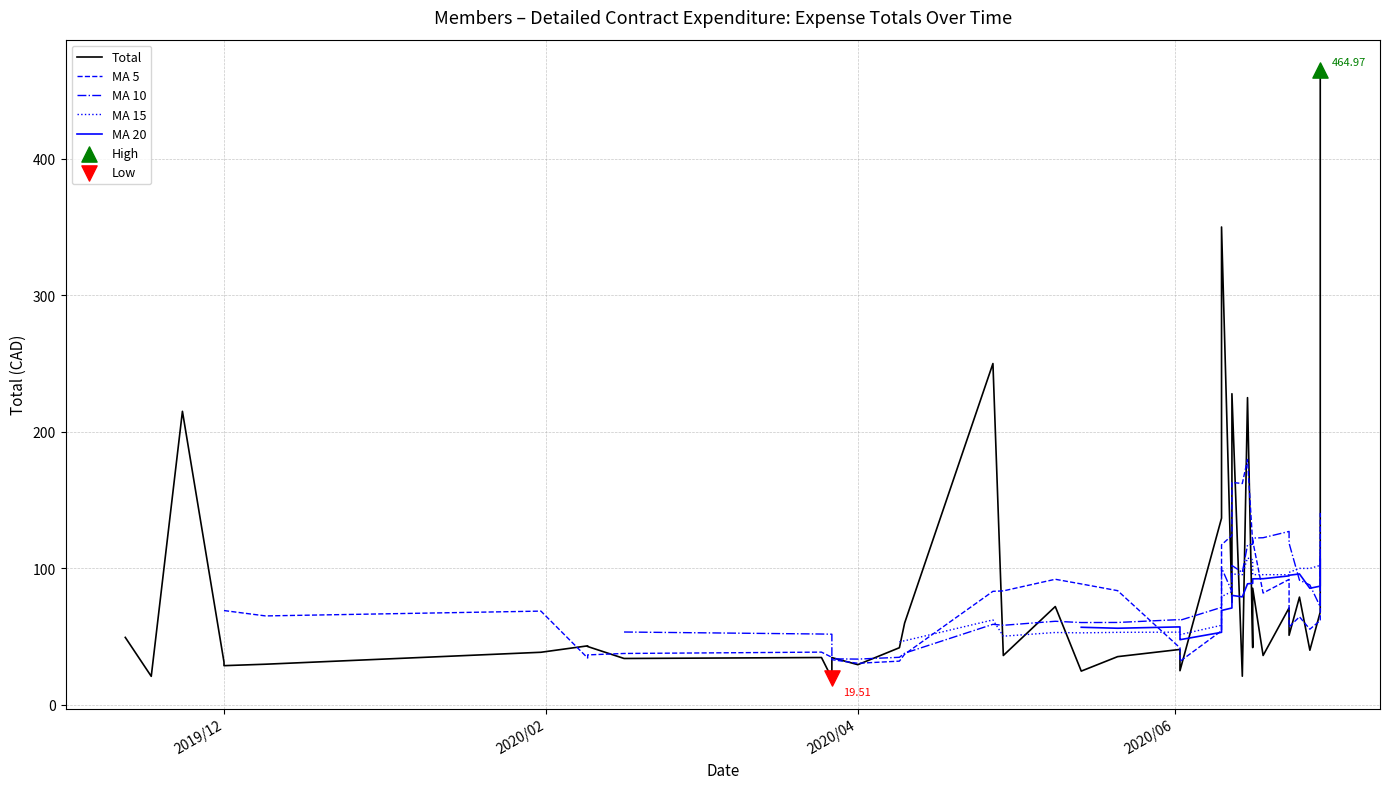

Which series reaches the minimum Y coordinate?

Total